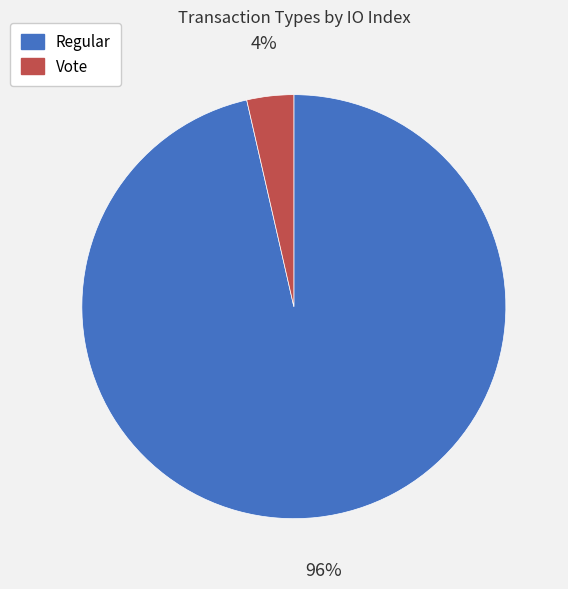

Count the number of slices in the pie.

2